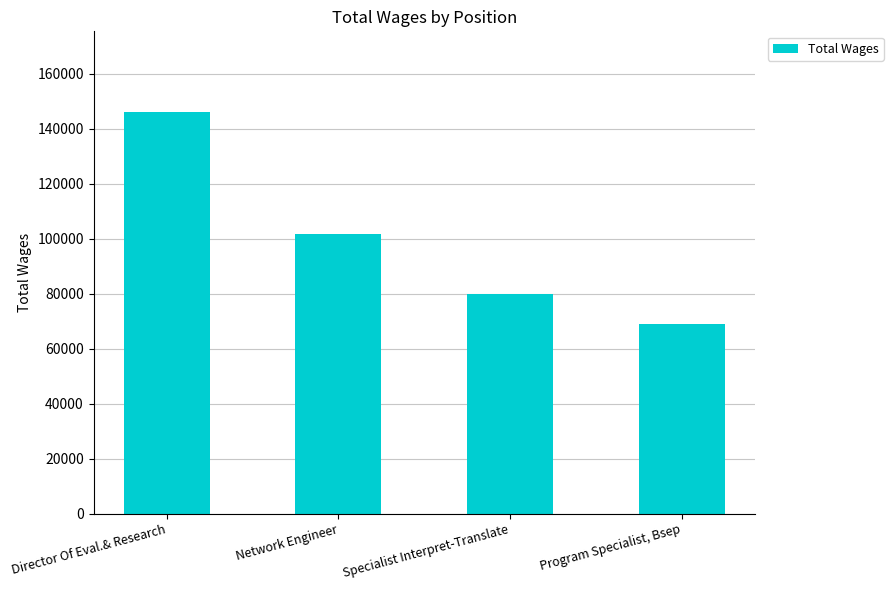

Rank the categories by value from highest to lowest.

Director Of Eval.& Research, Network Engineer, Specialist Interpret-Translate, Program Specialist, Bsep